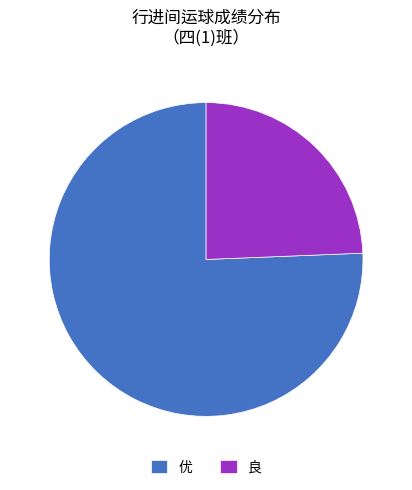

Which has a higher value, 良 or 优?

优